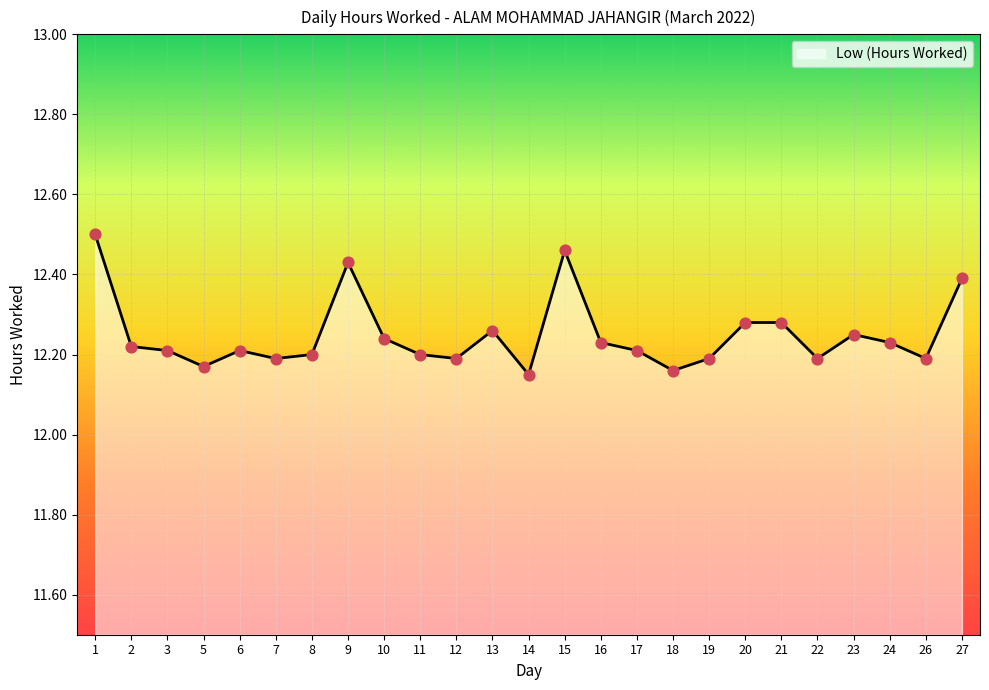

What is the change in value from 5 to 10?

+0.1